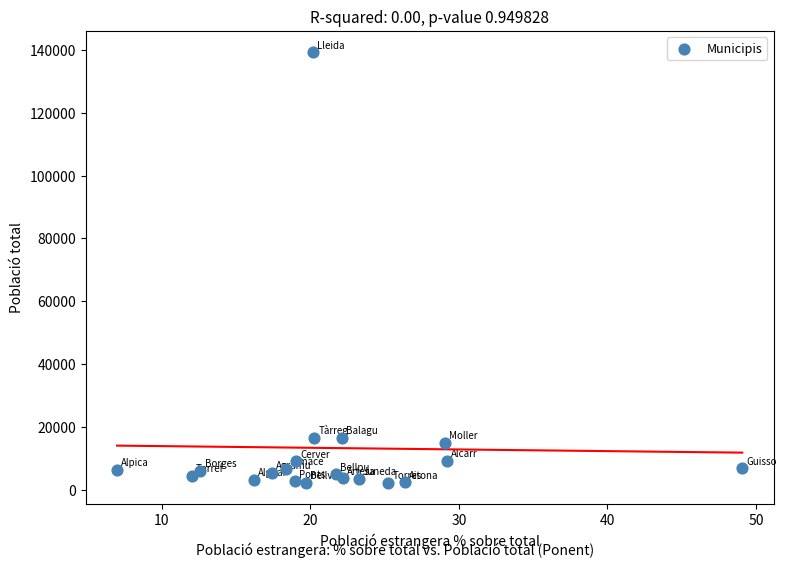

What is the range of Y values (max minus min)?

136875